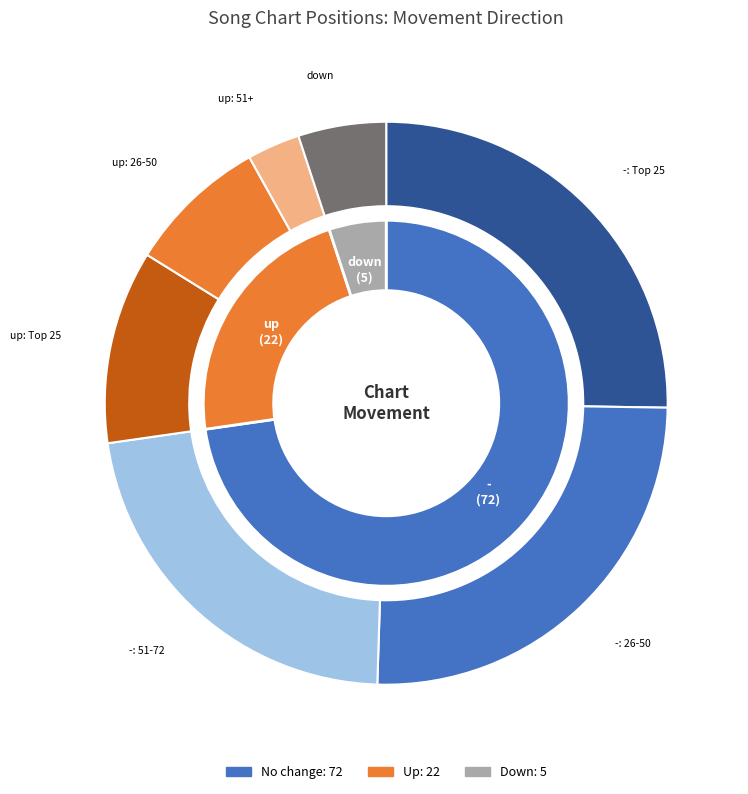

To the nearest percent, what percentage of the pie is down?

5%